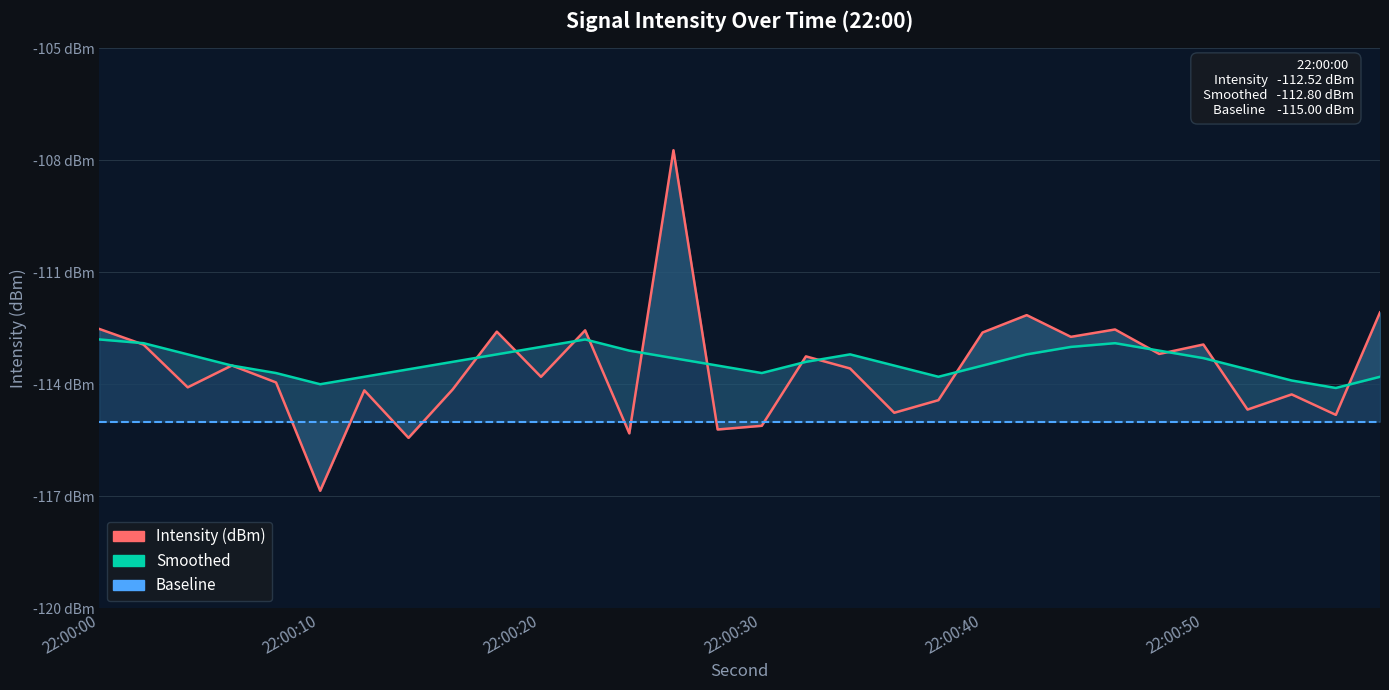

Which series has the widest spread of values?

Intensity (dBm)